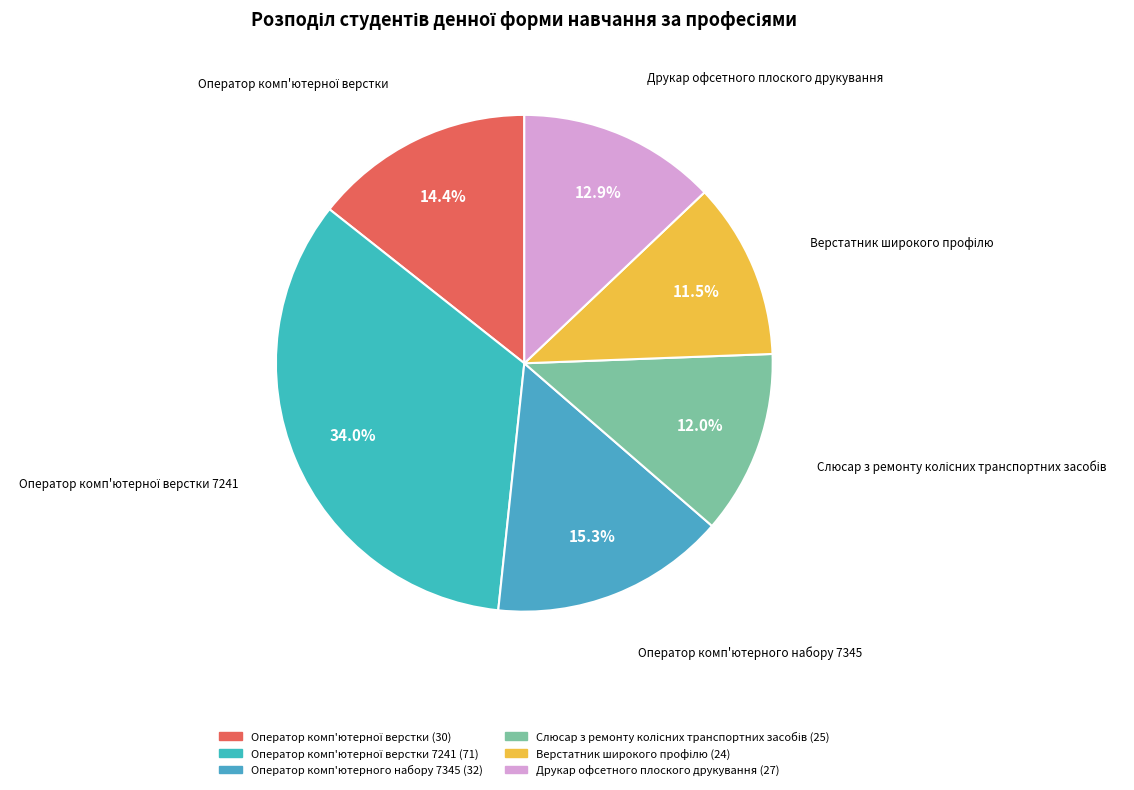

To the nearest percent, what portion does Друкар офсетного плоского друкування represent?

13%